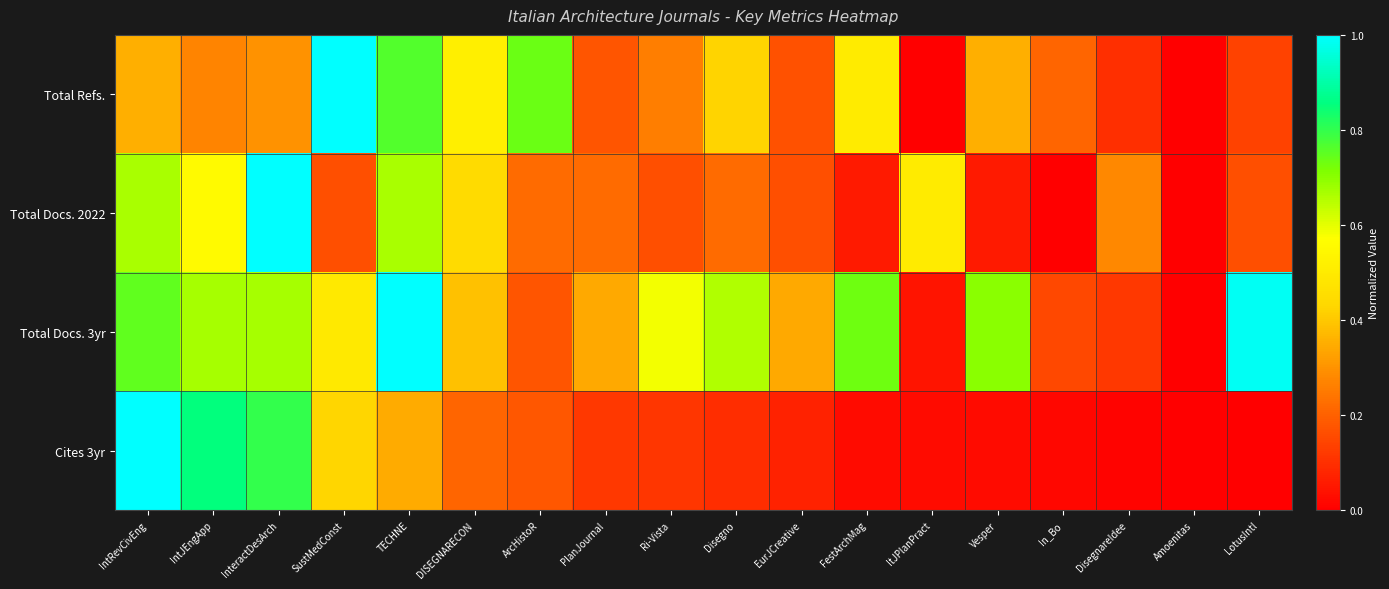

Reading right to left, extract all data points from this chart.

Total Refs.: LotusIntl=0.1	Amoenitas=0.0	DisegnareIdee=0.1	In_Bo=0.2	Vesper=0.4	ItJPlanPract=0.0	FestArchMag=0.5	EurJCreative=0.2	Disegno=0.4	Ri-Vista=0.3	PlanJournal=0.2	ArcHistoR=0.7	DISEGNARECON=0.5	TECHNE=0.8	SustMedConst=1.0	InteractDesArch=0.3	IntJEngApp=0.3	IntRevCivEng=0.4
Total Docs. 2022: LotusIntl=0.2	Amoenitas=0.0	DisegnareIdee=0.3	In_Bo=0.0	Vesper=0.1	ItJPlanPract=0.5	FestArchMag=0.1	EurJCreative=0.2	Disegno=0.2	Ri-Vista=0.2	PlanJournal=0.2	ArcHistoR=0.2	DISEGNARECON=0.4	TECHNE=0.7	SustMedConst=0.2	InteractDesArch=1.0	IntJEngApp=0.6	IntRevCivEng=0.7
Total Docs. 3yr: LotusIntl=1.0	Amoenitas=0.0	DisegnareIdee=0.1	In_Bo=0.1	Vesper=0.7	ItJPlanPract=0.0	FestArchMag=0.7	EurJCreative=0.3	Disegno=0.7	Ri-Vista=0.6	PlanJournal=0.3	ArcHistoR=0.2	DISEGNARECON=0.4	TECHNE=1.0	SustMedConst=0.5	InteractDesArch=0.7	IntJEngApp=0.7	IntRevCivEng=0.7
Cites 3yr: LotusIntl=0.0	Amoenitas=0.0	DisegnareIdee=0.0	In_Bo=0.0	Vesper=0.0	ItJPlanPract=0.0	FestArchMag=0.0	EurJCreative=0.1	Disegno=0.1	Ri-Vista=0.1	PlanJournal=0.1	ArcHistoR=0.2	DISEGNARECON=0.2	TECHNE=0.3	SustMedConst=0.4	InteractDesArch=0.8	IntJEngApp=0.9	IntRevCivEng=1.0